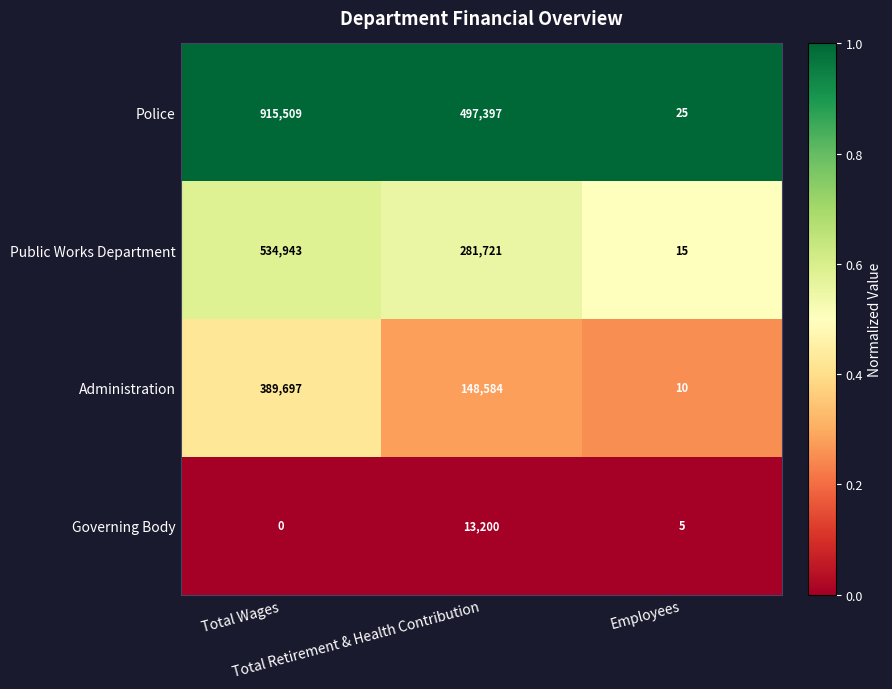

How many Police values are between 25 and 915509?

3